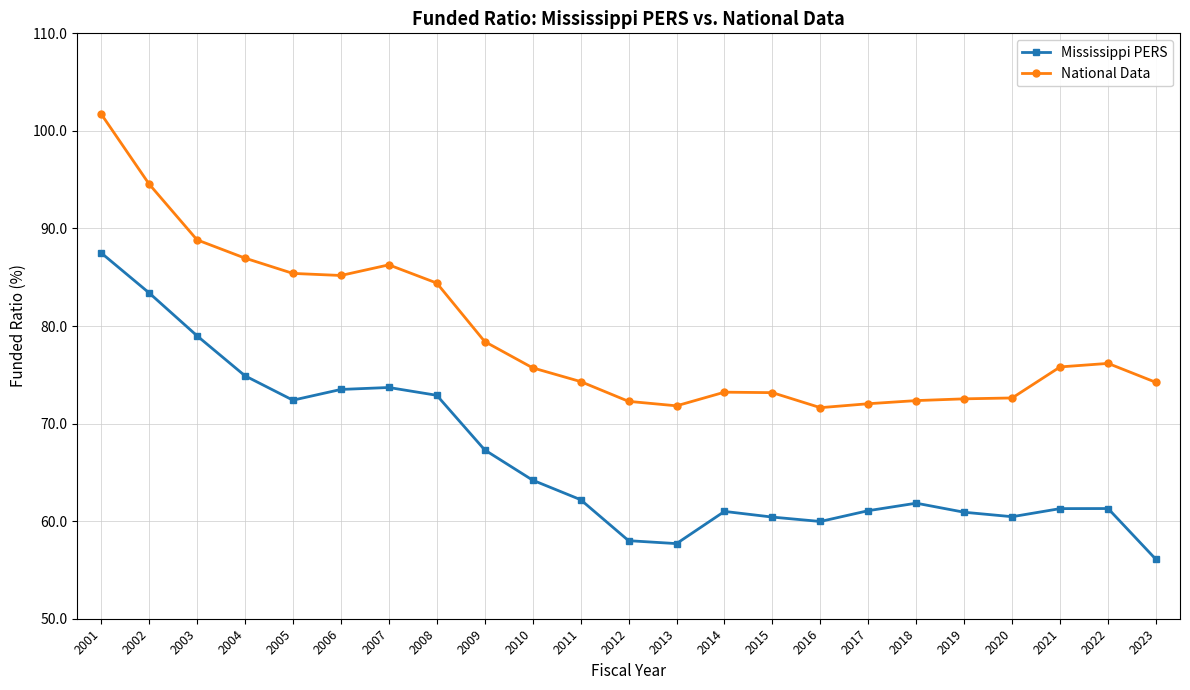

What is the value of the National Data point at the 5th from the left?

85.4